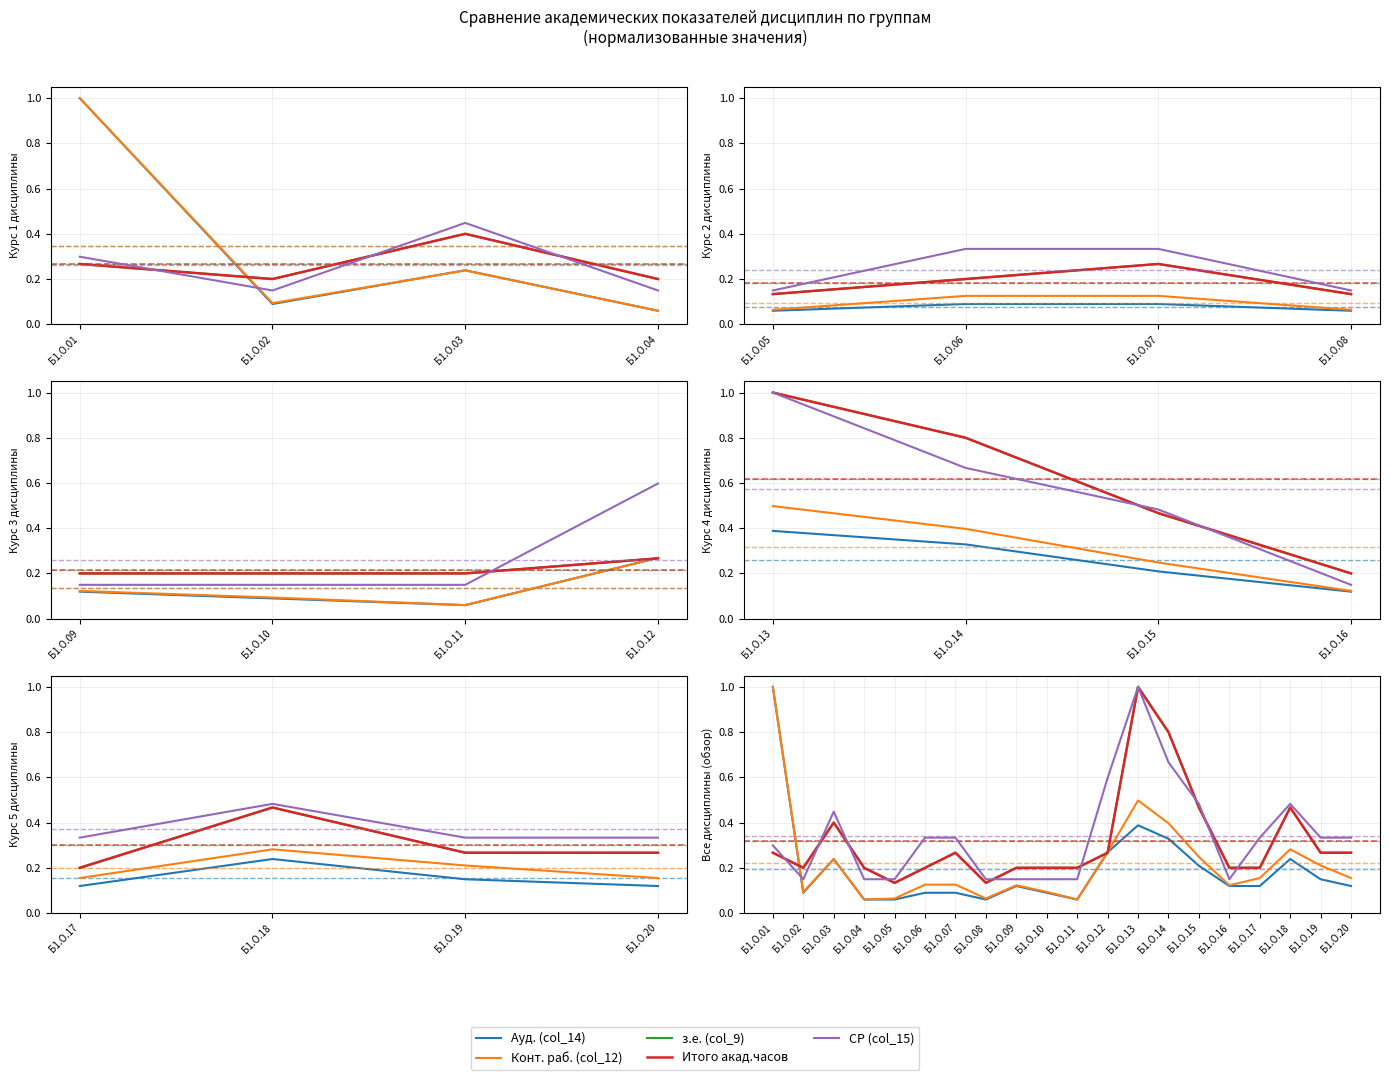

What is the difference between the highest and lowest values at Б1.О.03?

0.2